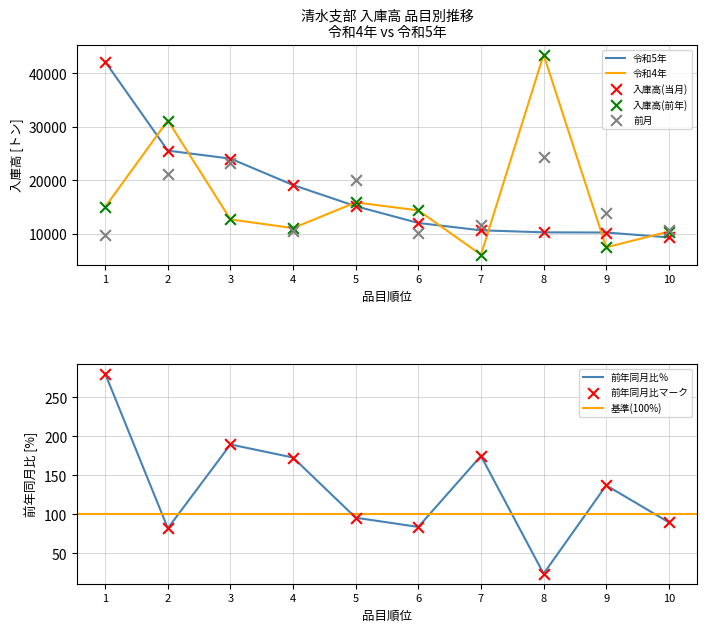

Which series reaches the minimum Y coordinate?

前年同月比％